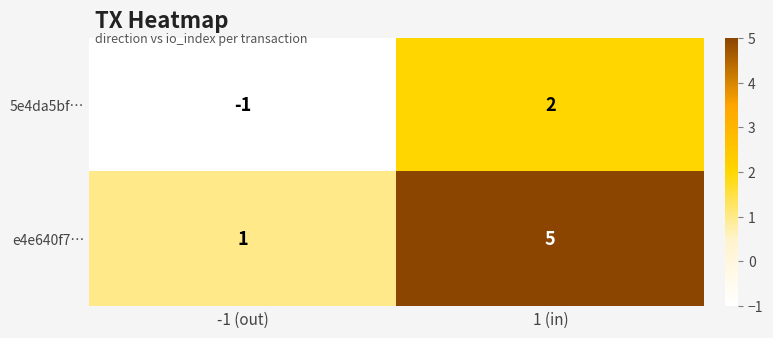

Rank the series by their average value, from lowest to highest.

5e4da5bf…, e4e640f7…